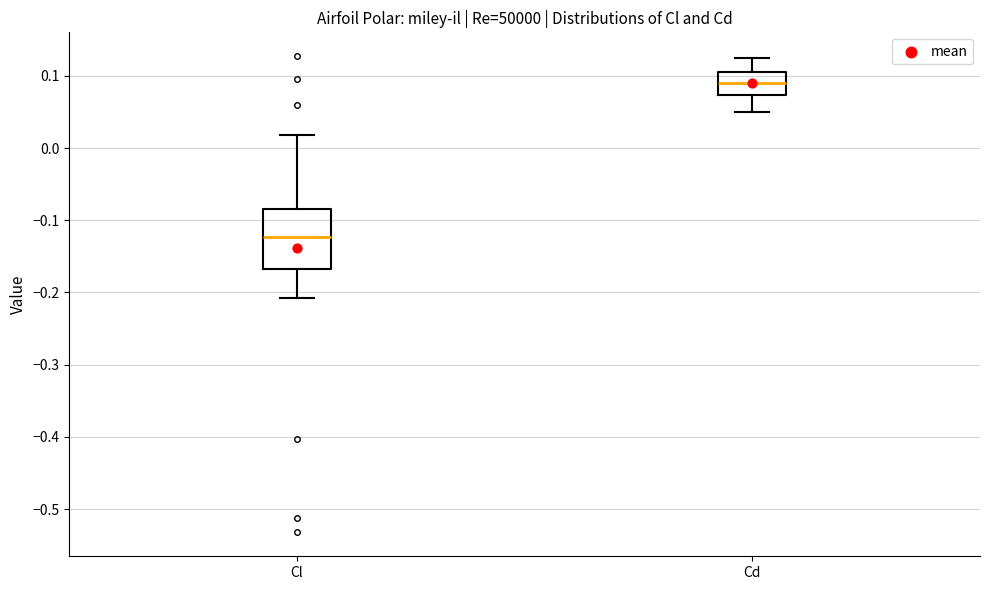

Reading left to right, read every box against the y-axis: the position of its median line, the range the box covers, and the ends of its whiskers. The values are not printed on the chart, so give them approximately, as read against the axis.

Cl: median -0.12, box -0.17 to -0.08, whiskers -0.21 to 0.02
Cd: median 0.09, box 0.07 to 0.11, whiskers 0.05 to 0.12